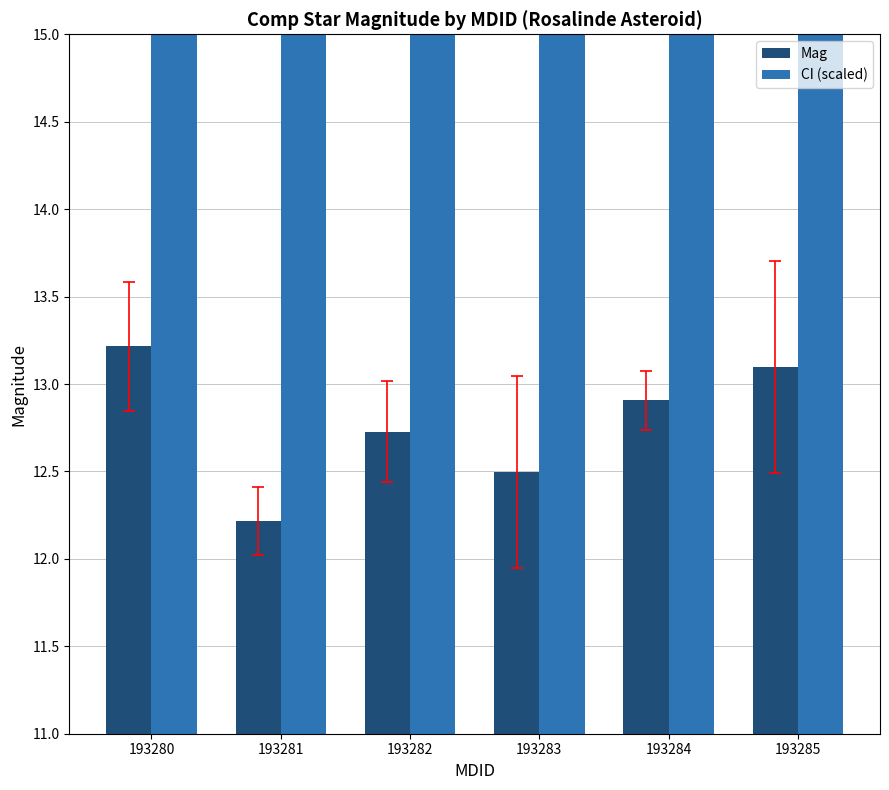

Which series has the largest total across all categories?

CI (scaled)